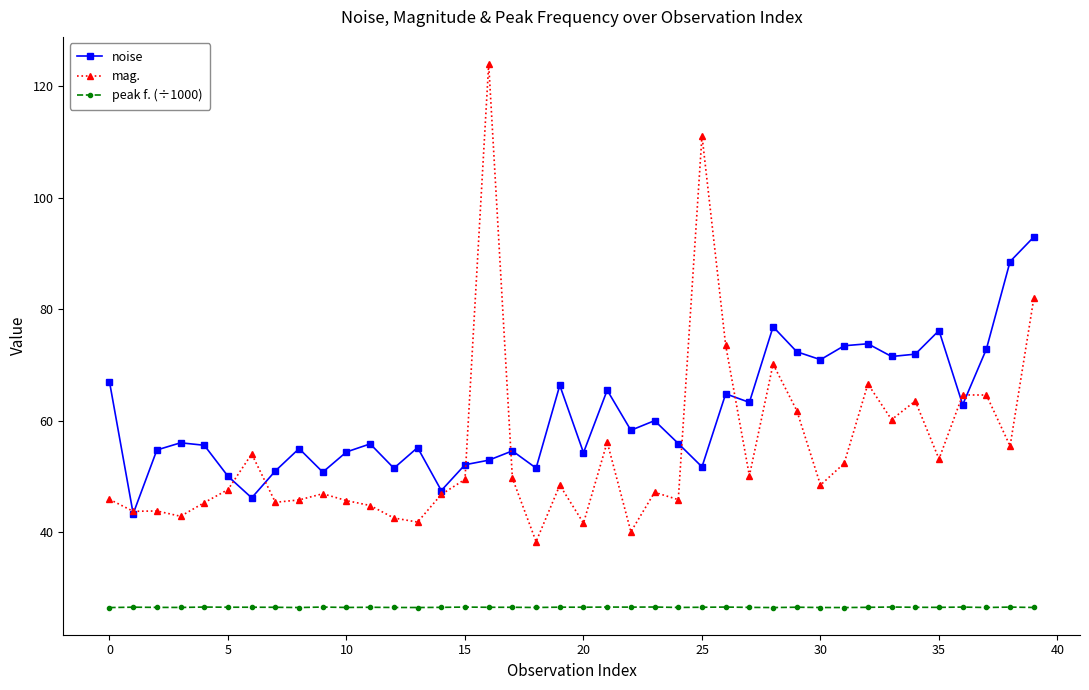

Rank the series by their maximum value, from highest to lowest.

mag., noise, peak f. (÷1000)